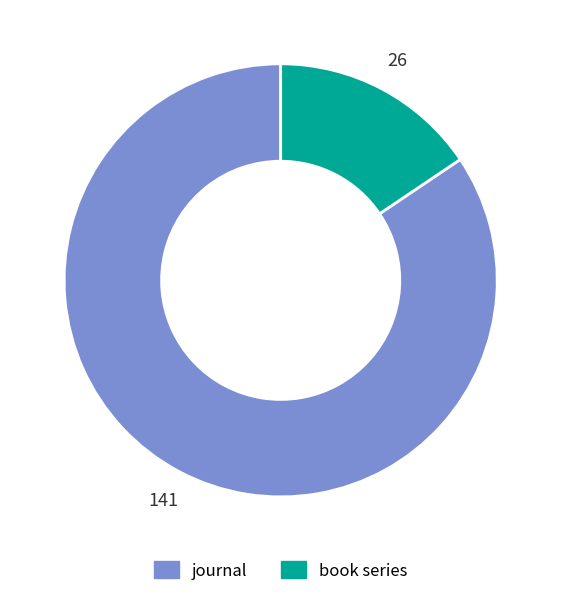

How many slices are in this pie chart?

2